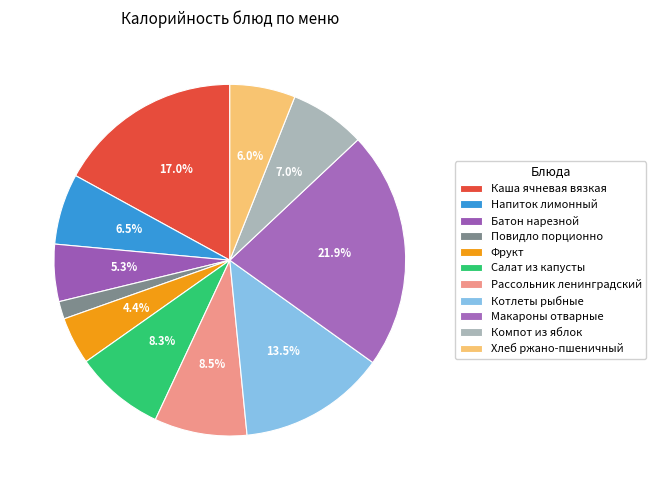

Does Рассольник ленинградский account for over 50% of the chart?

No